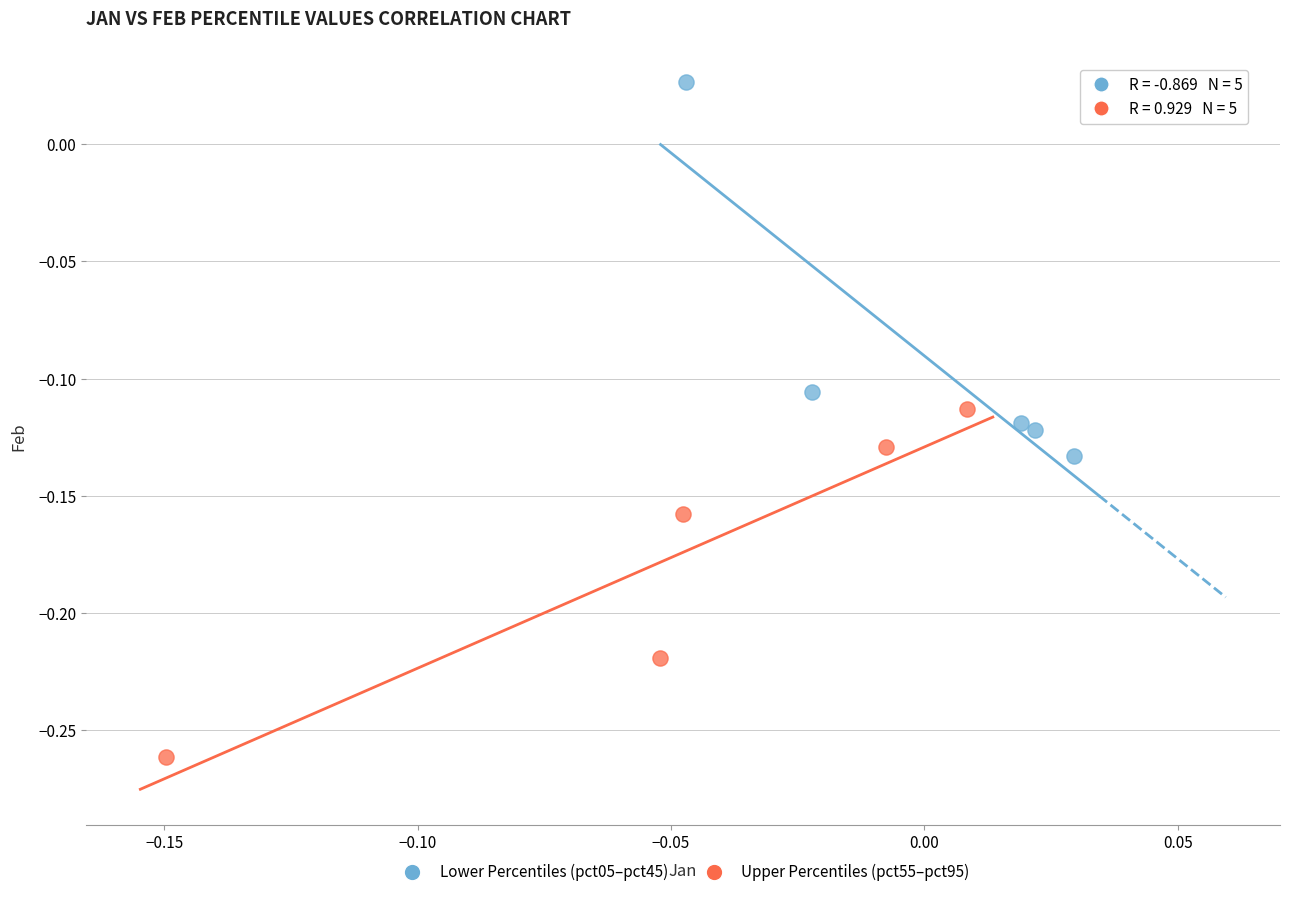

Which series has the widest spread of Y values?

Lower Percentiles (pct05–pct45)